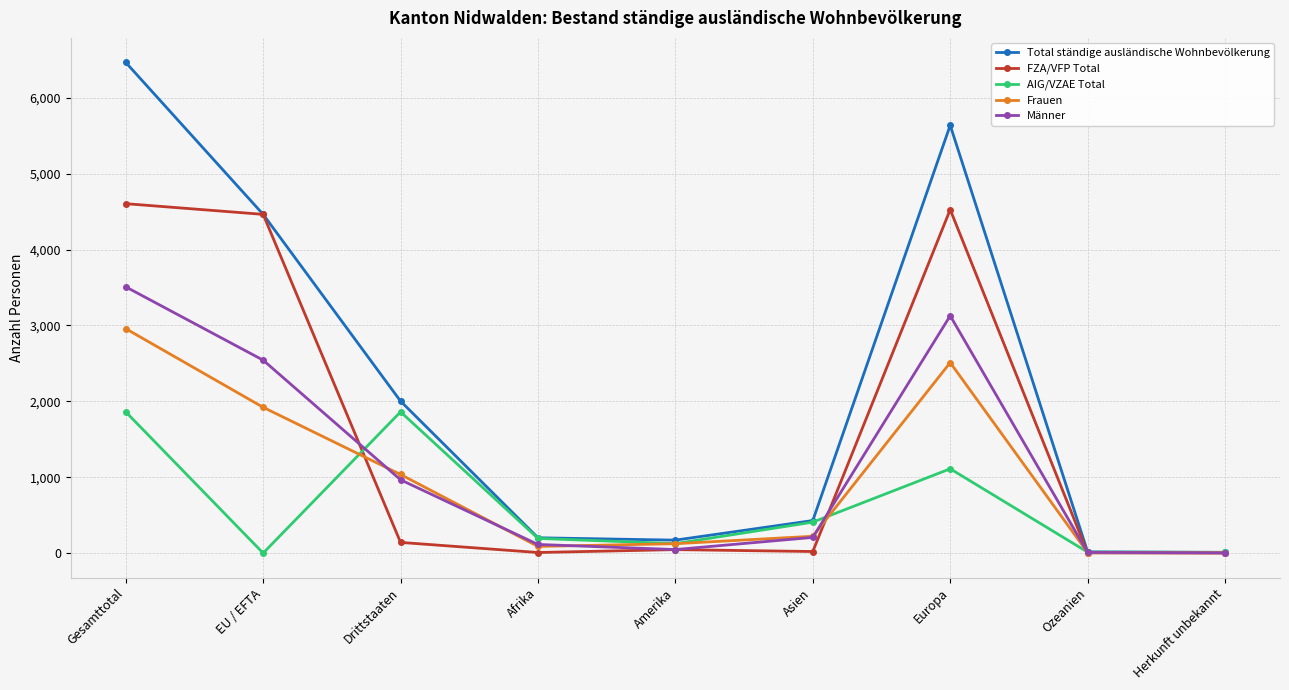

Is it true that Frauen equals 1036 at Drittstaaten?

True